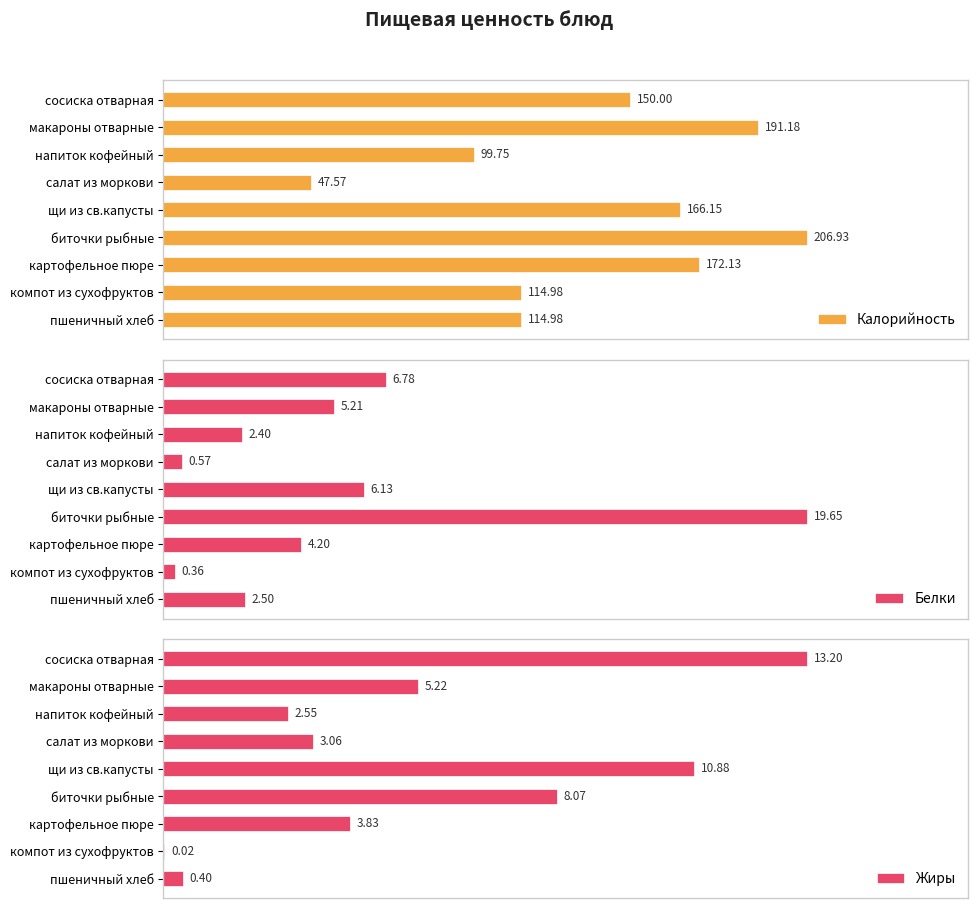

Between сосиска отварная and салат из моркови, which series saw the biggest shift?

Калорийность